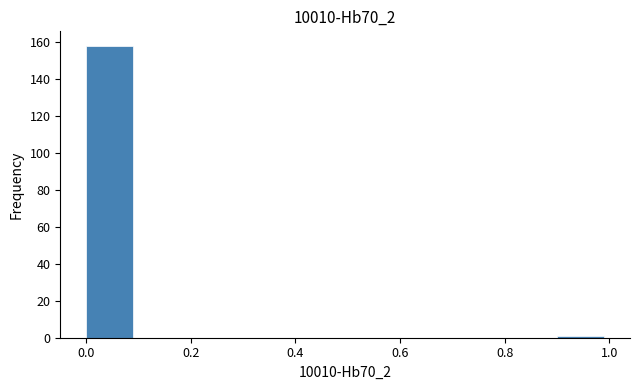

Reading left to right, transcribe this chart: for each bar, give the range it covers on the x-axis and its height. The values are not printed on the chart, so give them approximately, as read against the axis.

0.0 to 0.1: 158
0.1 to 0.2: 0
0.2 to 0.3: 0
0.3 to 0.4: 0
0.4 to 0.5: 0
0.5 to 0.6: 0
0.6 to 0.7: 0
0.7 to 0.8: 0
0.8 to 0.9: 0
0.9 to 1.0: under 2